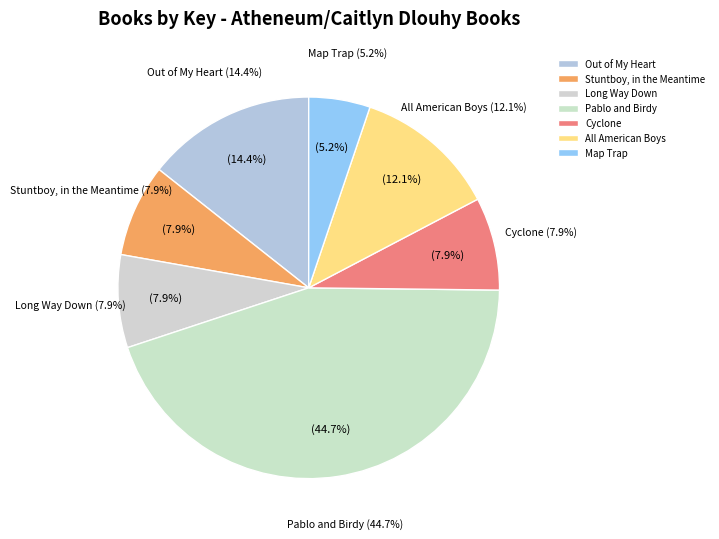

How many segments does this pie chart have?

7